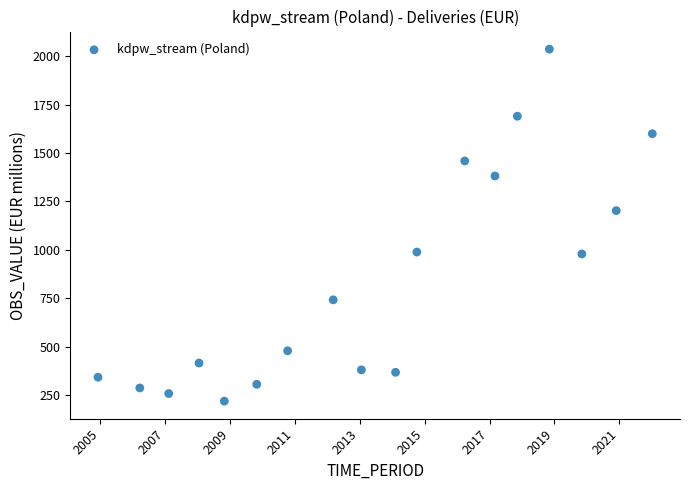

What is the range of Y values (max minus min)?

1819.0